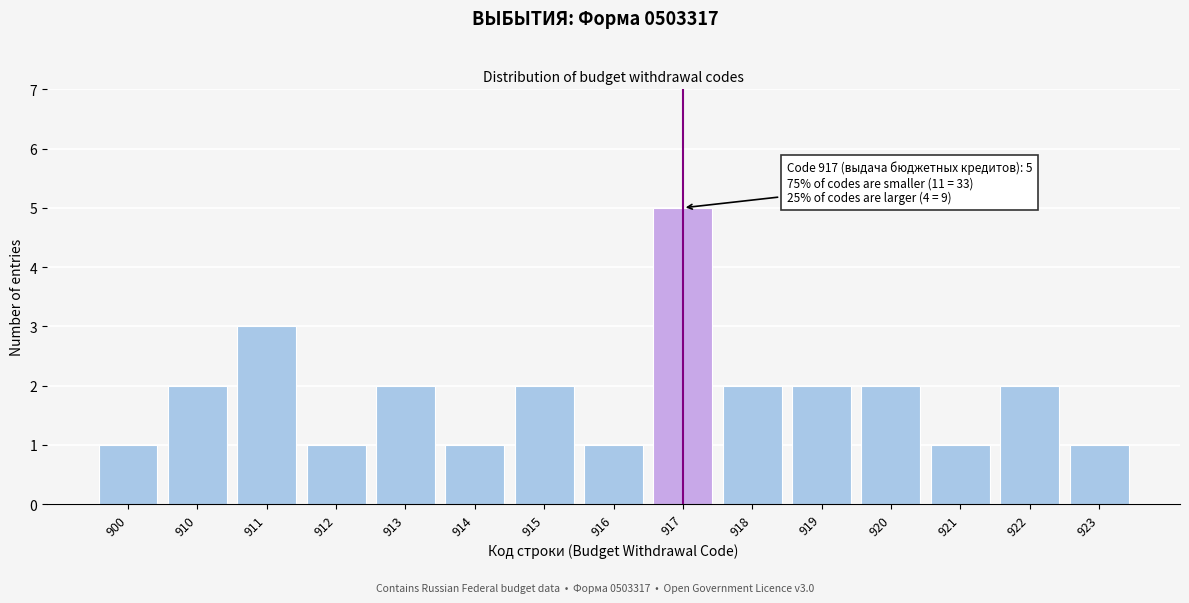

Reading left to right, extract all data points from this chart.

900=1	910=2	911=3	912=1	913=2	914=1	915=2	916=1	917=5	918=2	919=2	920=2	921=1	922=2	923=1